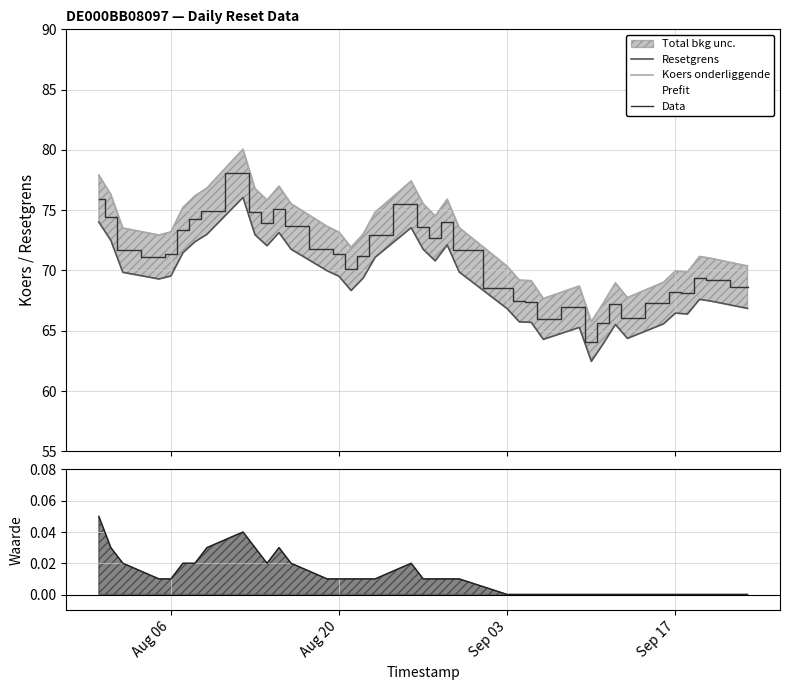

Count the number of categories in the chart.

38